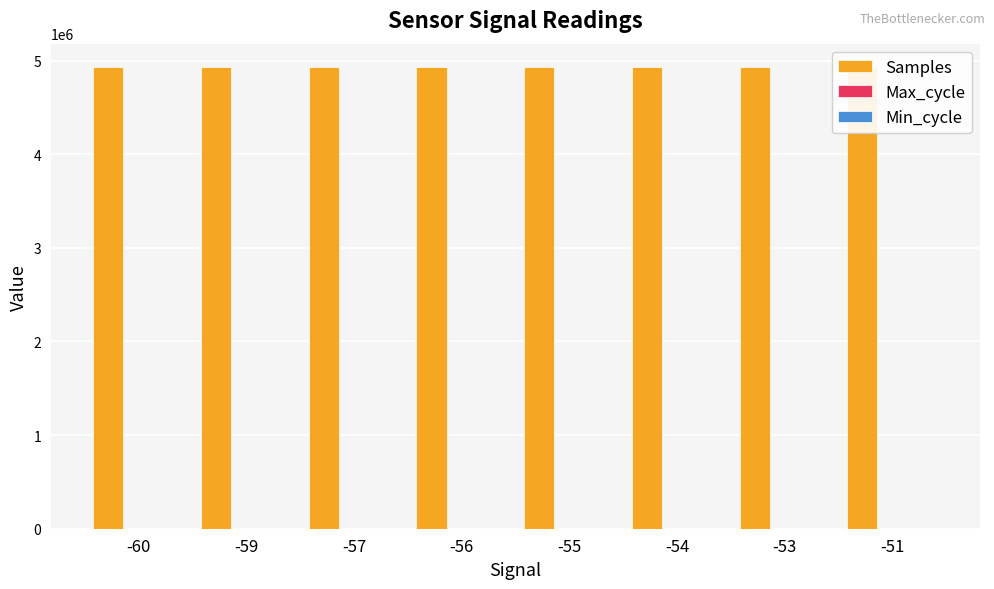

What is the sum of all Samples values?

39471822.5